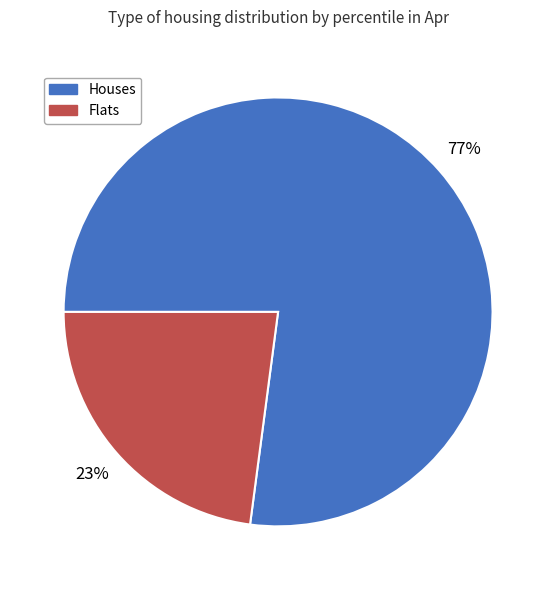

Is it true that Flats is 23% of the pie?

True